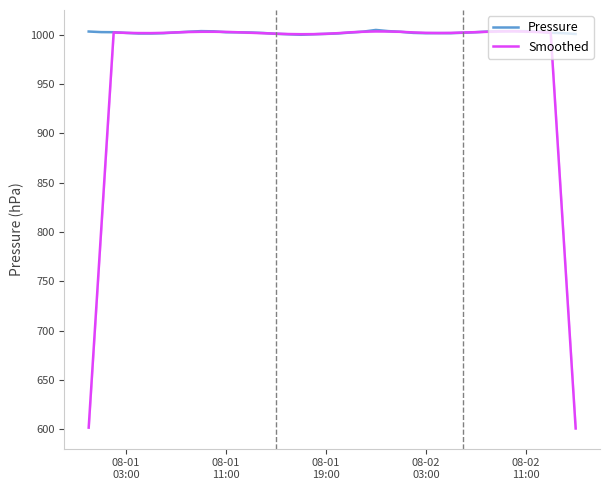

How many values in the Smoothed series are below 1002?

14